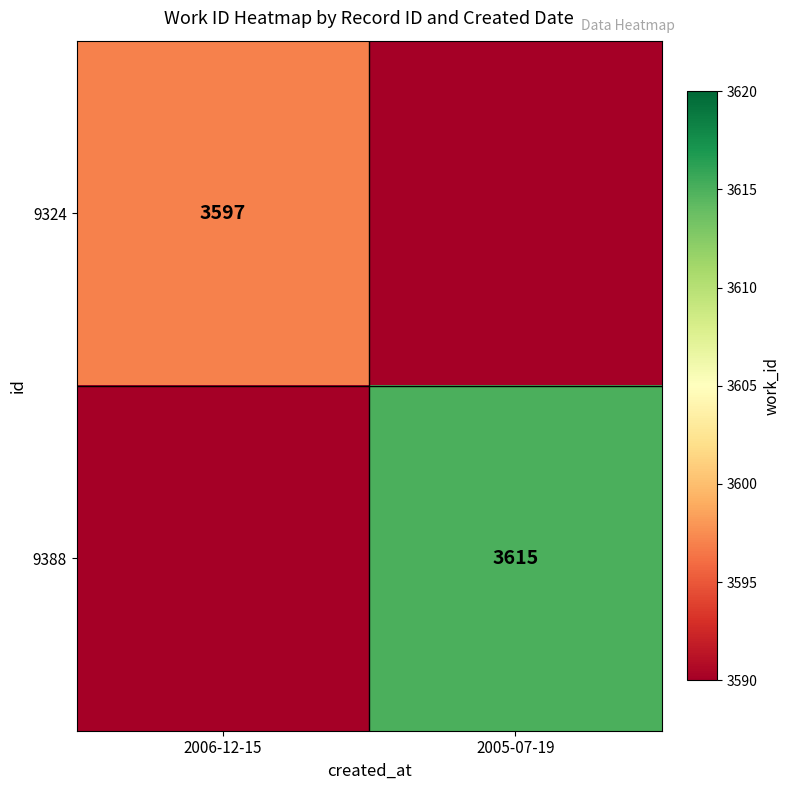

True or false: 9388 has a value of 1173 at 2005-07-19.

False